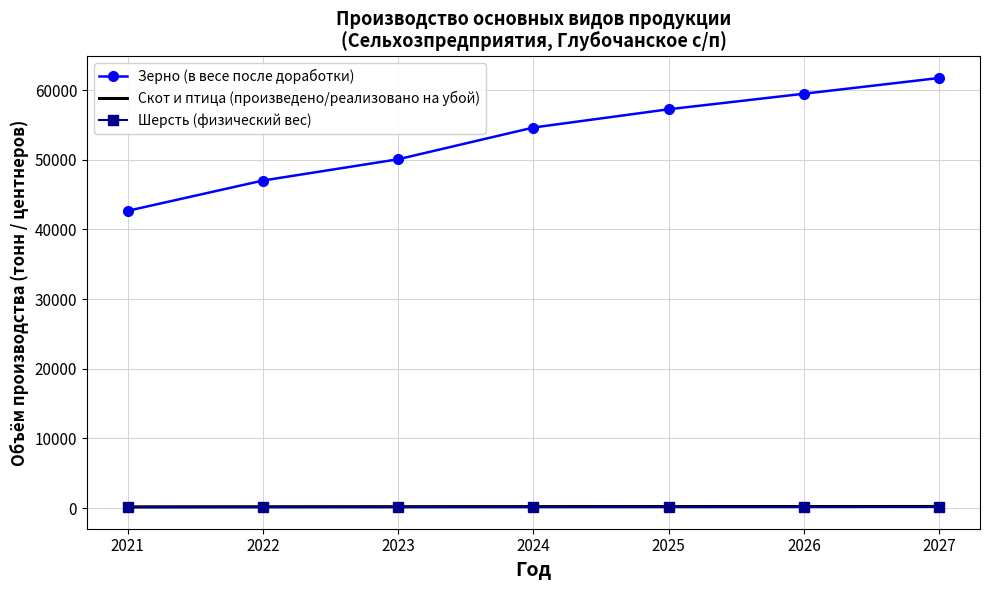

Which series has the largest total across all categories?

Зерно (в весе после доработки)